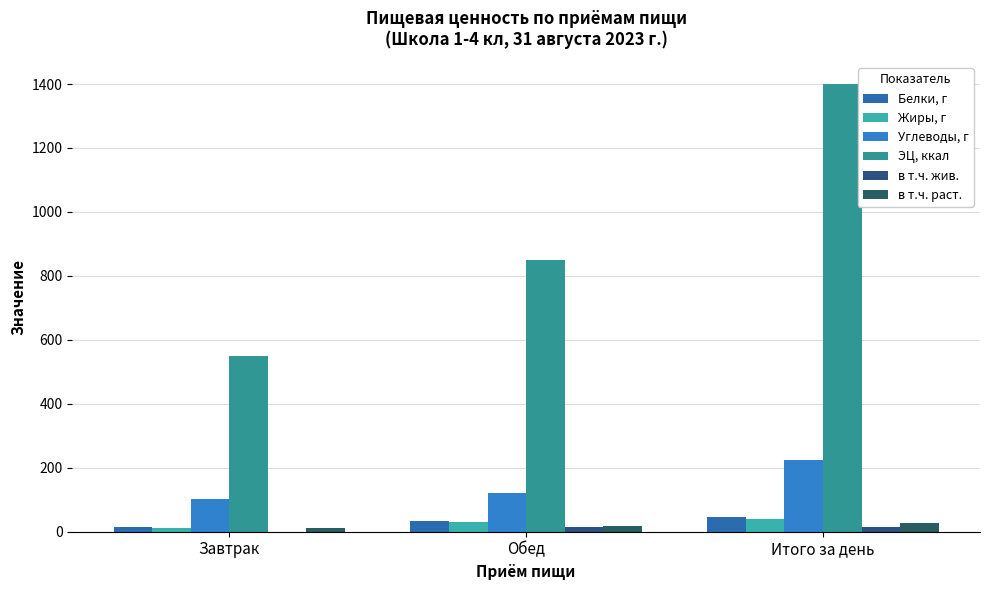

What is the smallest value displayed?

0.1